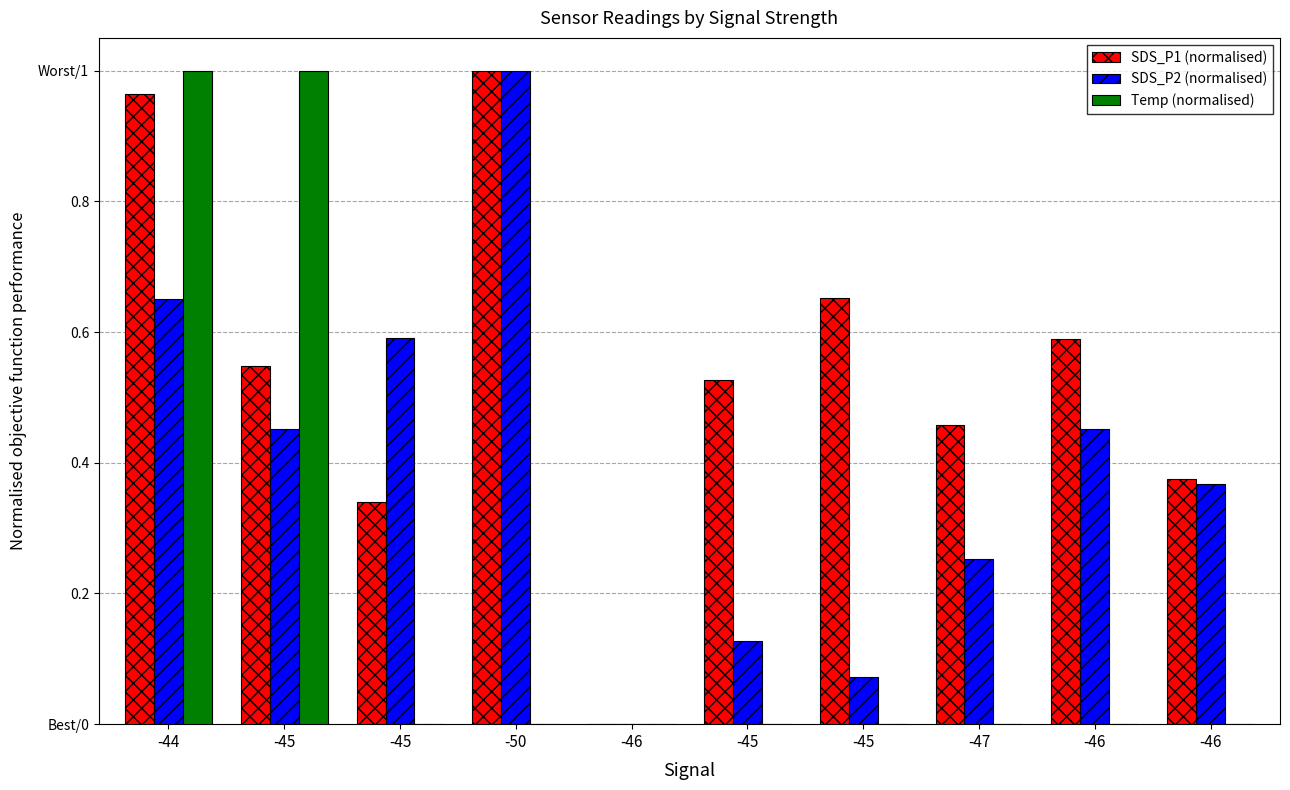

What are all the series names shown in the legend?

SDS_P1 (normalised), SDS_P2 (normalised), Temp (normalised)